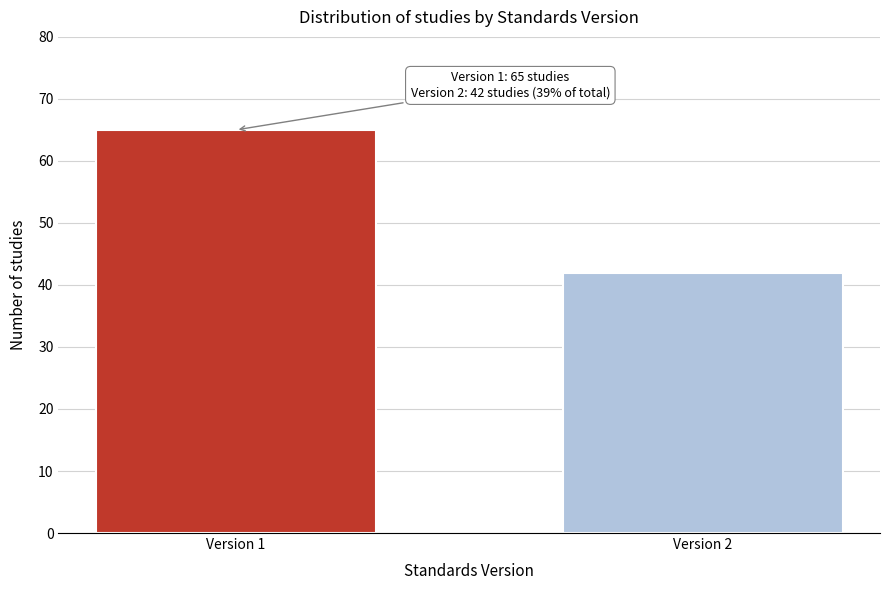

Reading left to right, transcribe all the data shown in this chart.

Version 1=65	Version 2=42